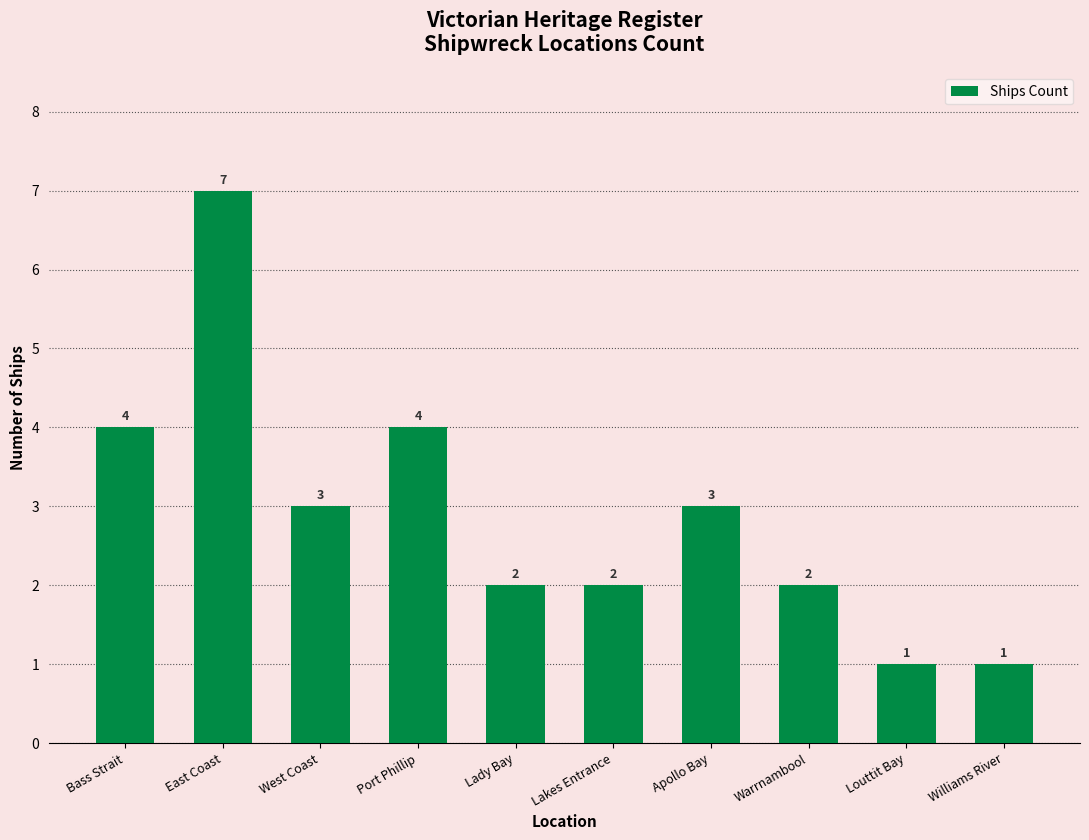

The chart shows a value of 1 at Lakes Entrance. True or false?

False